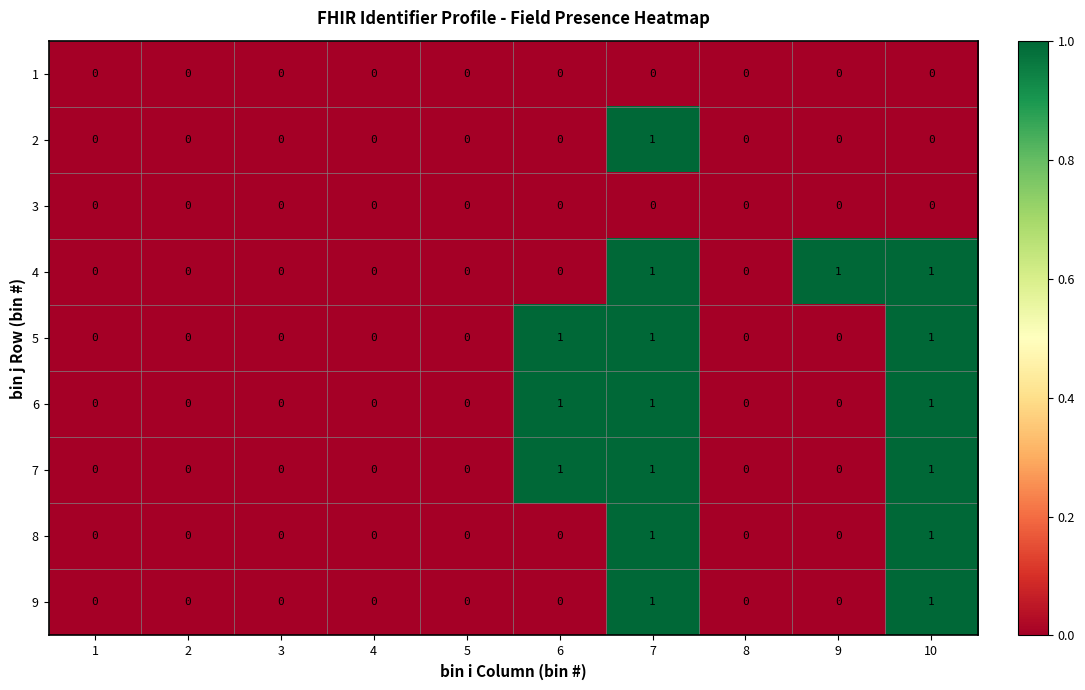

Is it true that 5 equals 0 at 6?

False